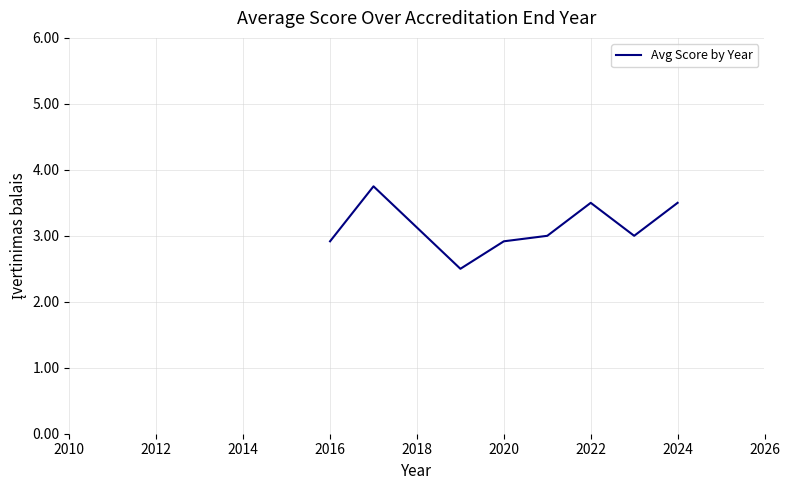

What is the minimum value shown in the chart?

2.5